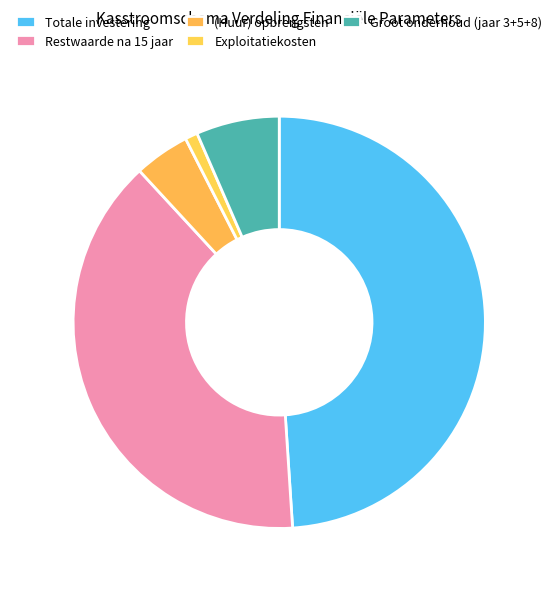

Does any single category account for the majority?

No